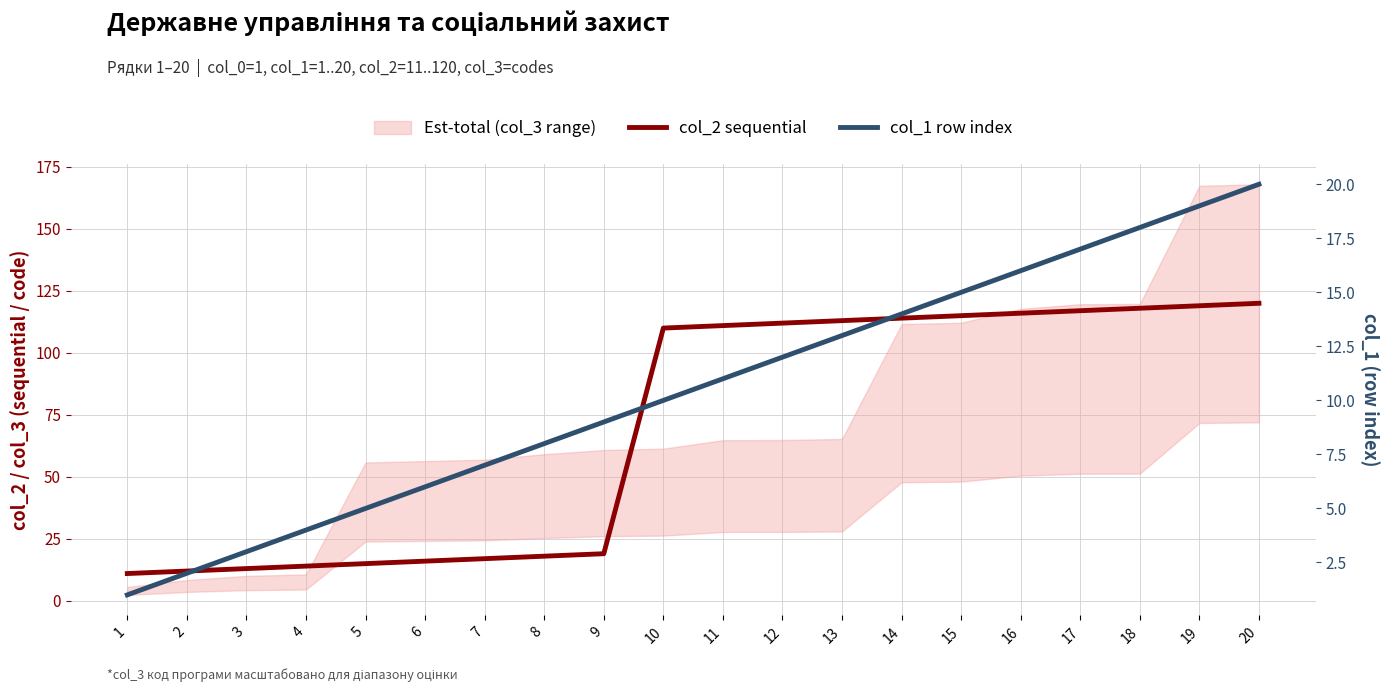

Read the col_2 sequential value at 5.

15